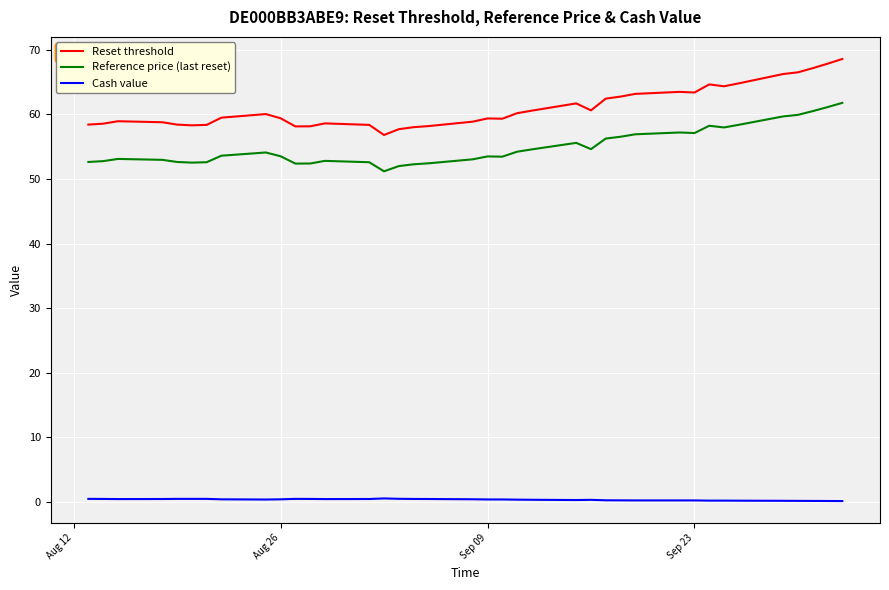

True or false: Reset threshold and Reference price (last reset) cross at least once.

False